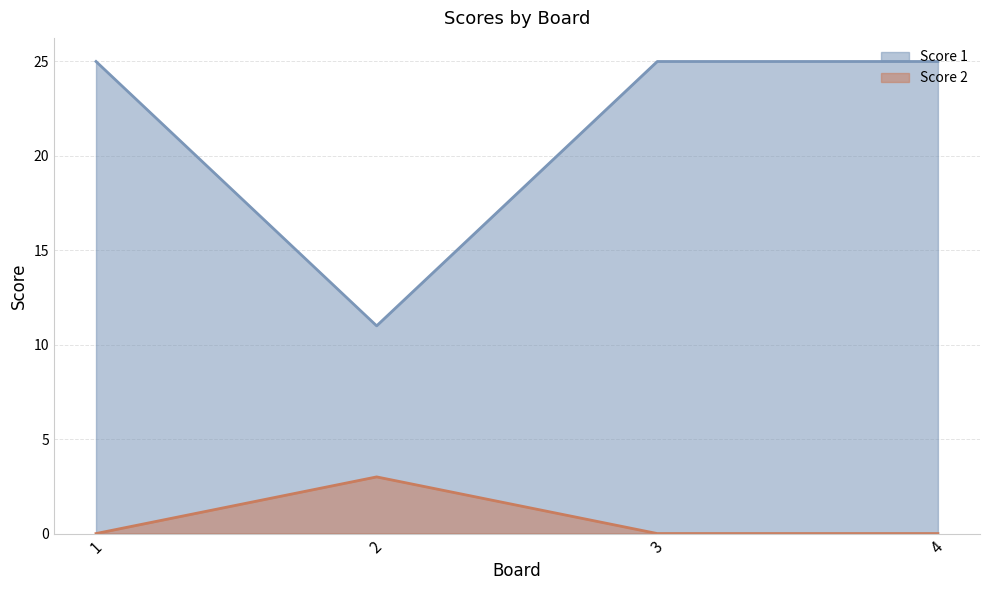

At which category is the sum across all series the highest?

1